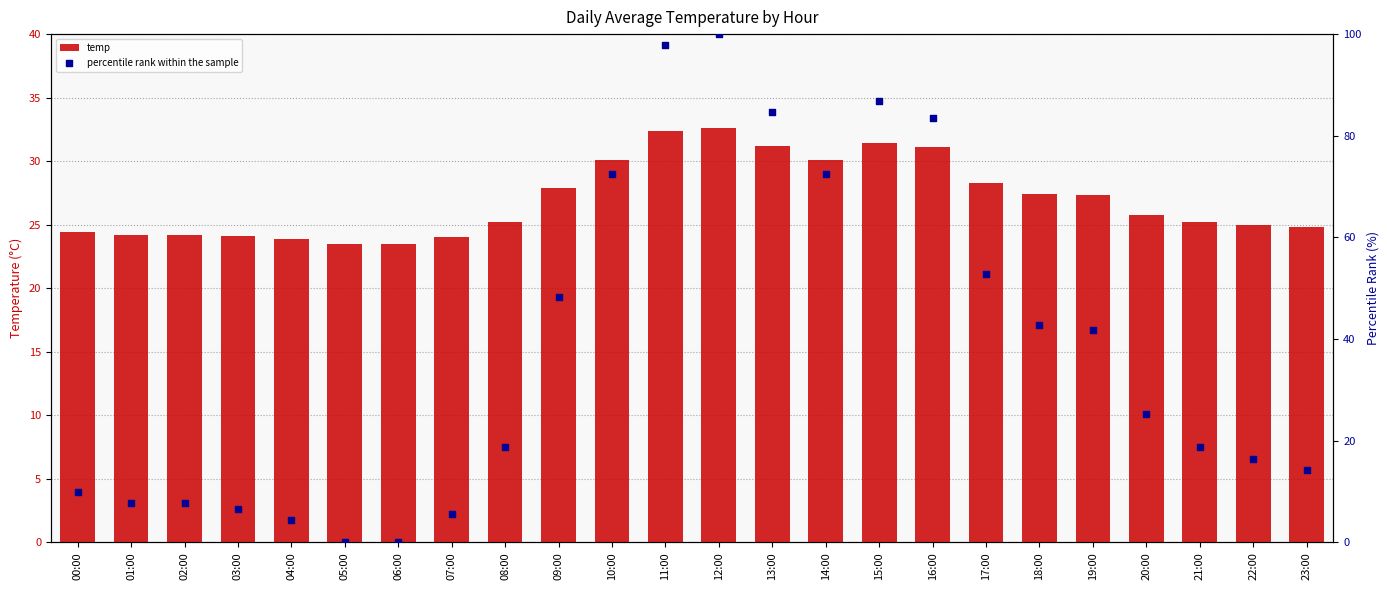

Which series reaches the maximum Y coordinate?

percentile rank within the sample